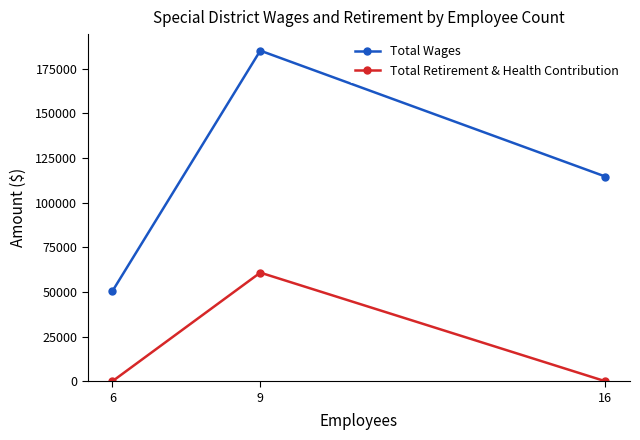

Is the value of Total Wages at 6 greater than the value of Total Retirement & Health Contribution at 16?

Yes